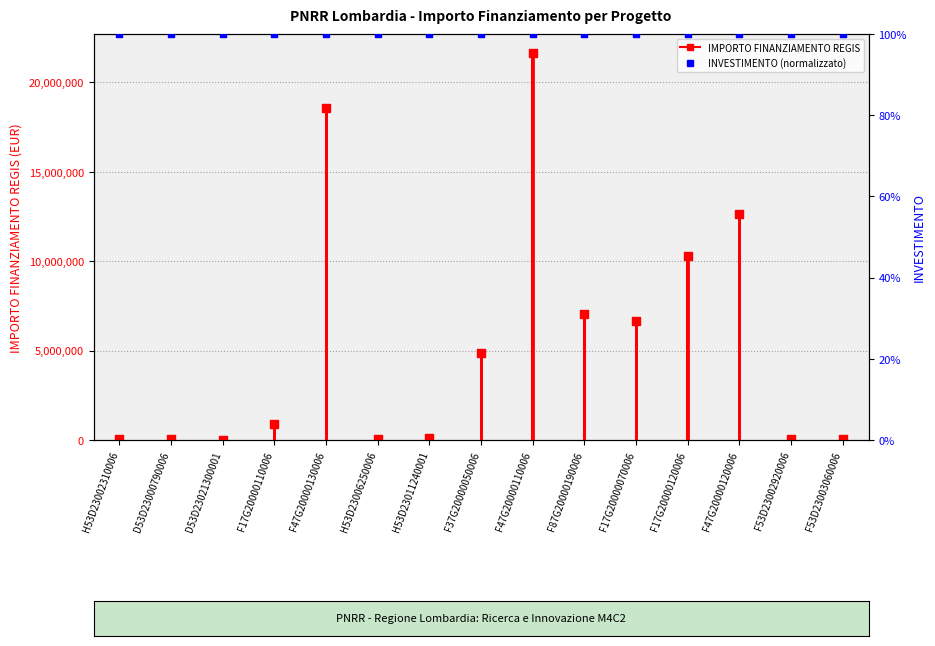

Which series has the widest spread of Y values?

IMPORTO FINANZIAMENTO REGIS